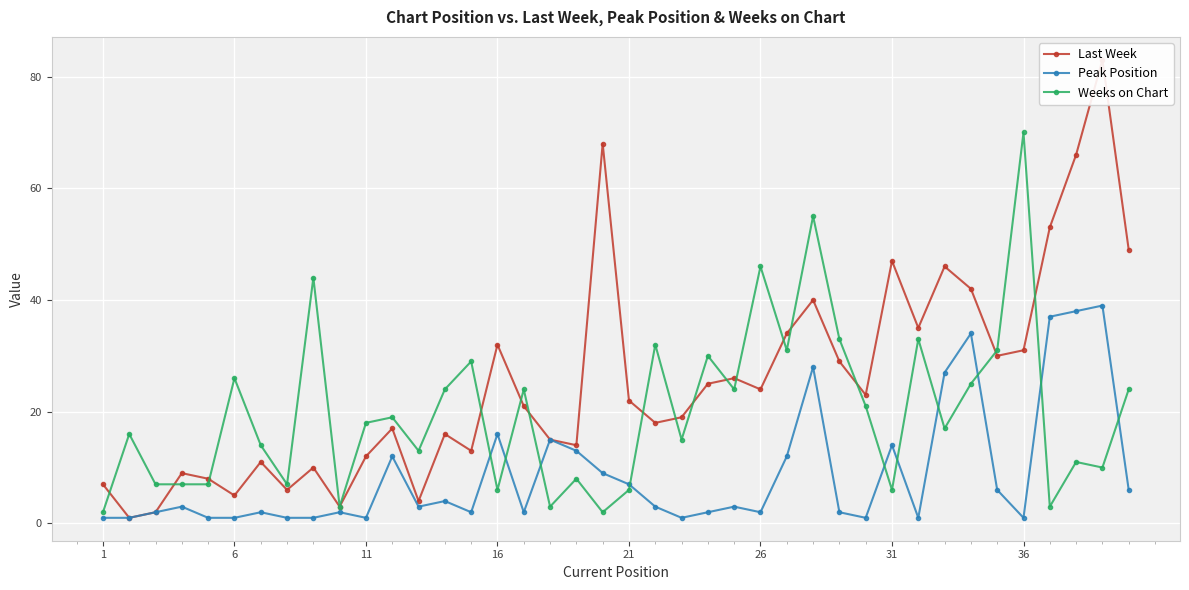

How many times do Last Week and Weeks on Chart cross each other?

16